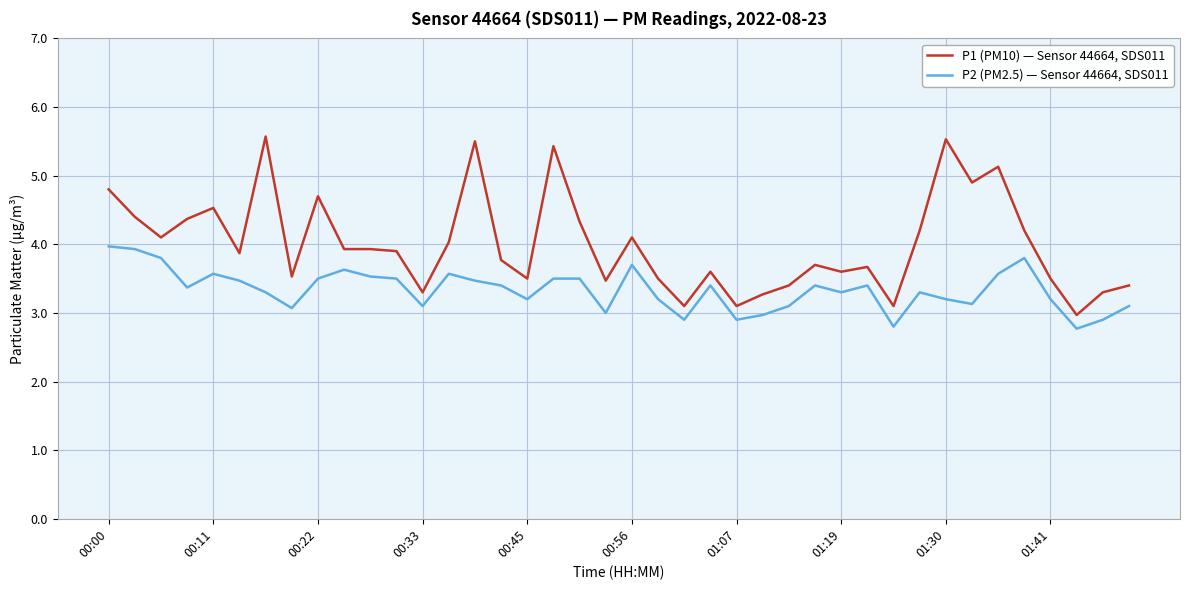

Count the number of categories in the chart.

40